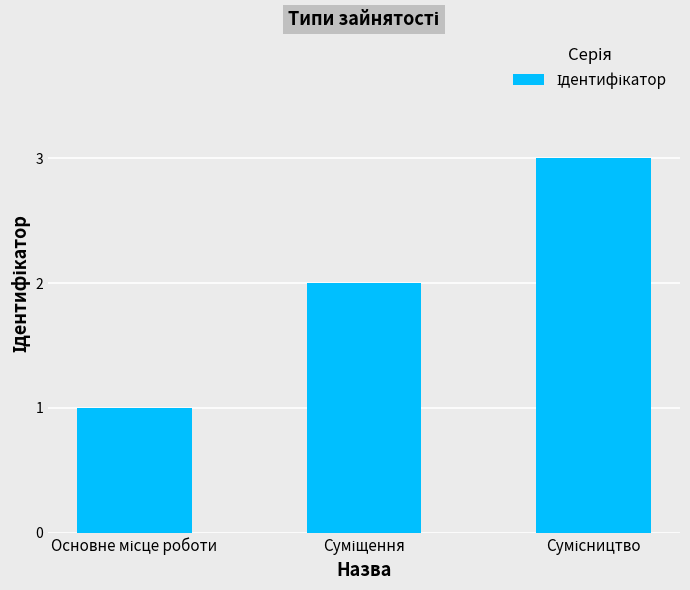

How many values are between 1 and 3?

3